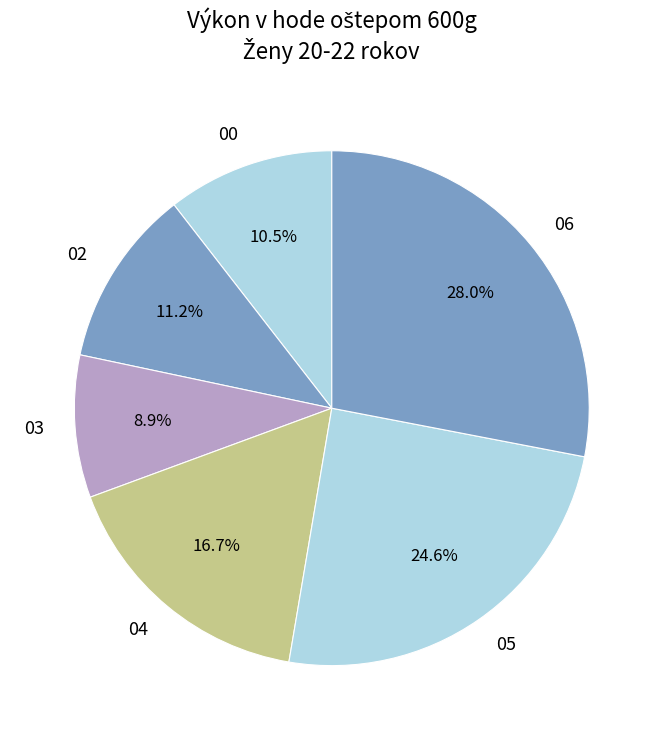

Is the sum of 05 and 04 greater than half?

No